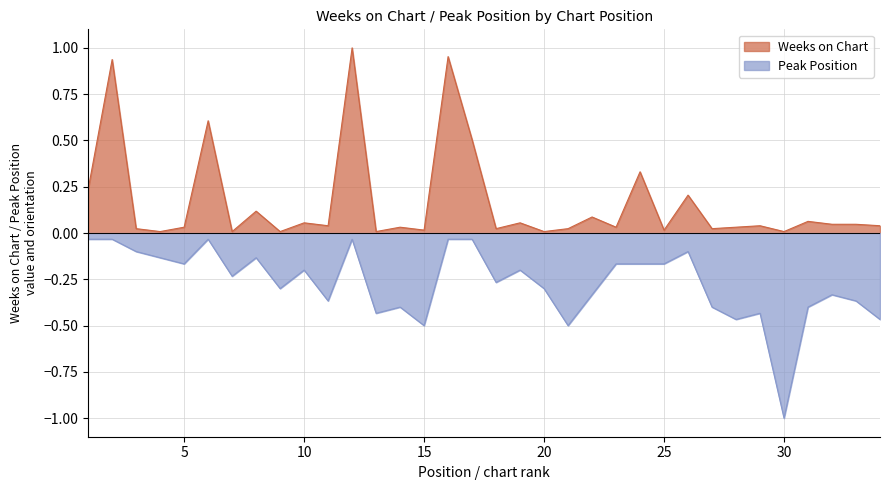

Which series has the largest range (max minus min)?

Weeks on Chart